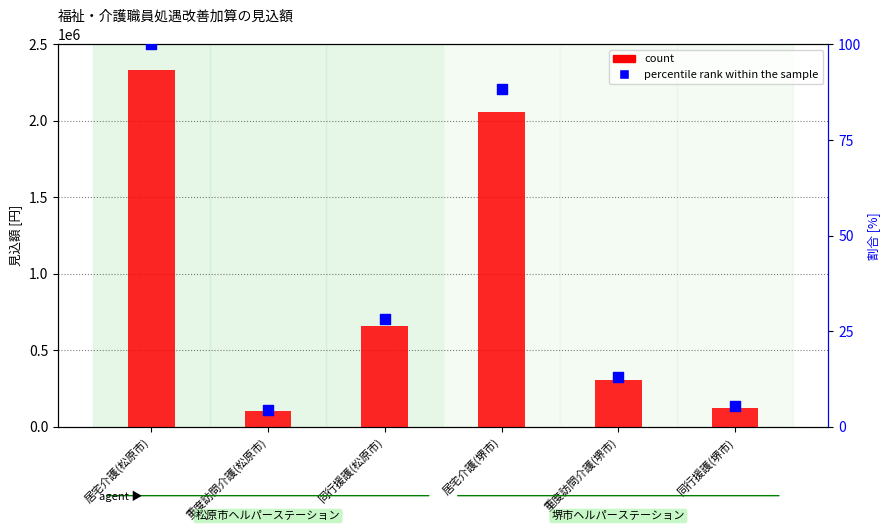

At which category is the sum across all series the highest?

居宅介護(松原市)